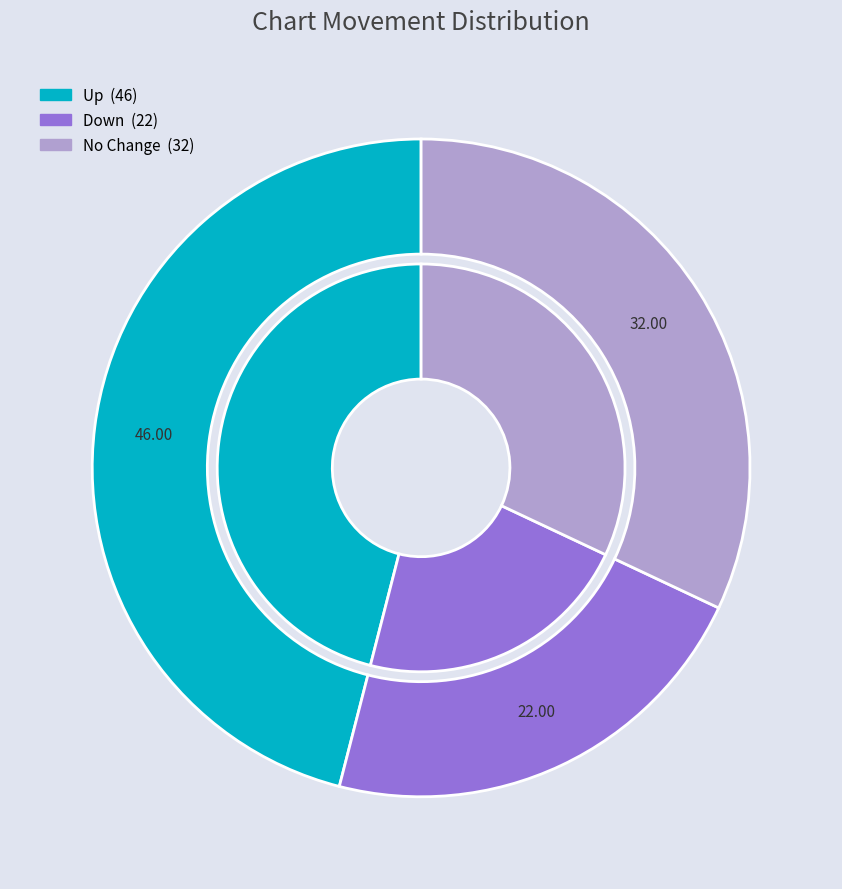

Which category has the smallest portion of the pie?

down